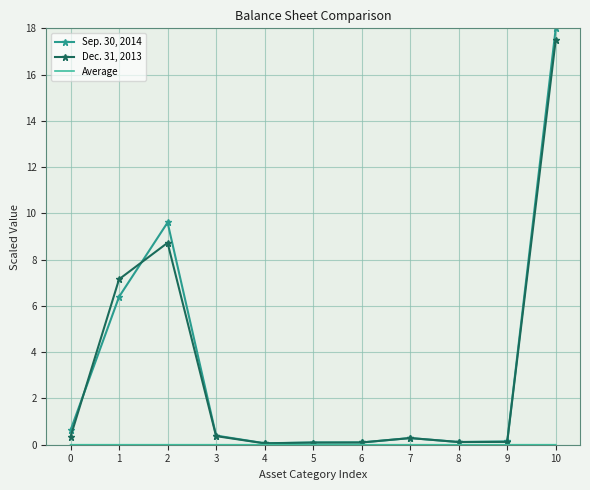

Which series has the largest range (max minus min)?

Sep. 30, 2014